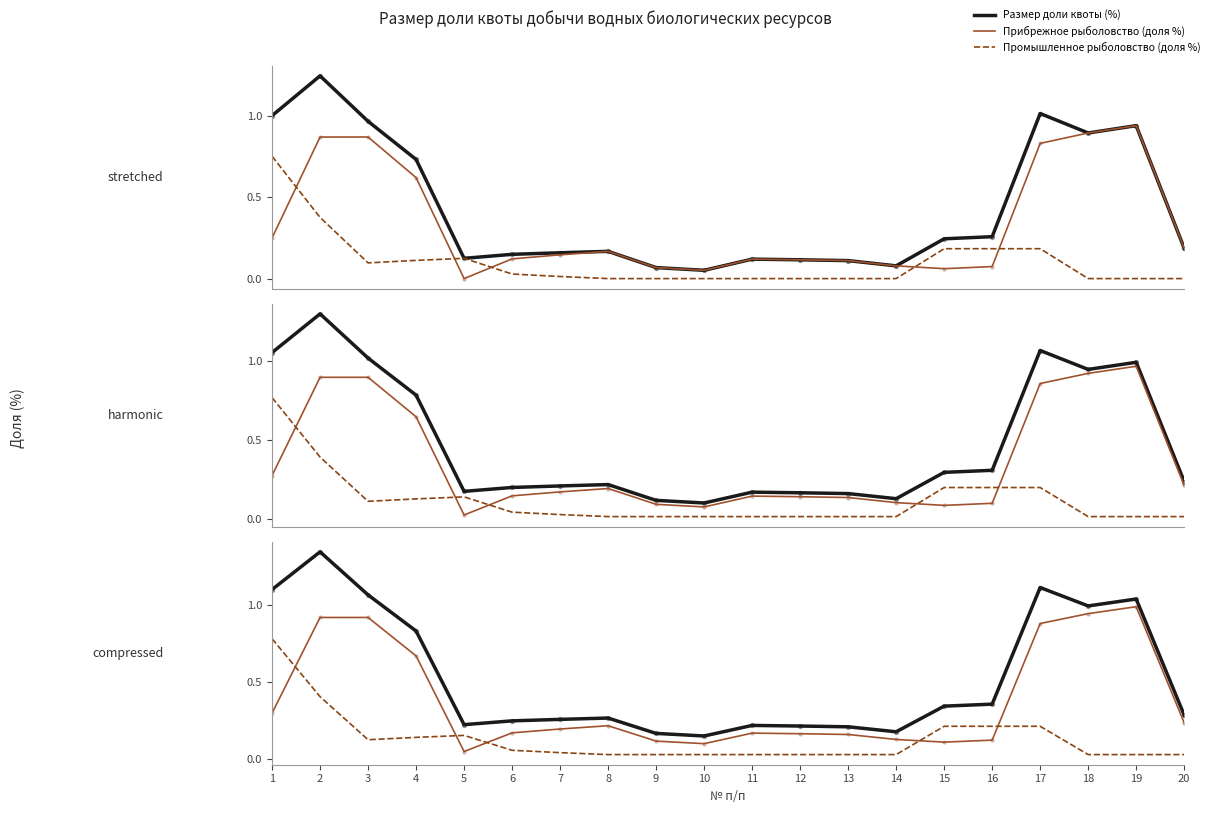

Which series has the largest Y range (max minus min)?

Размер доли квоты (%)